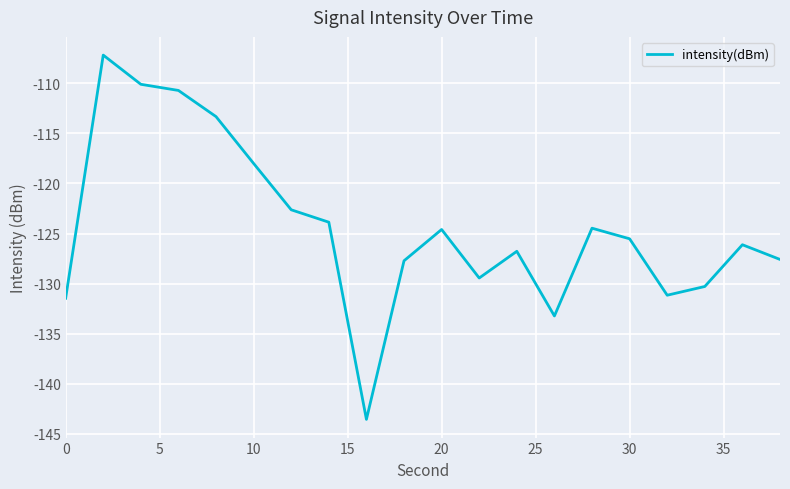

What is the difference between the maximum and minimum values?

36.4